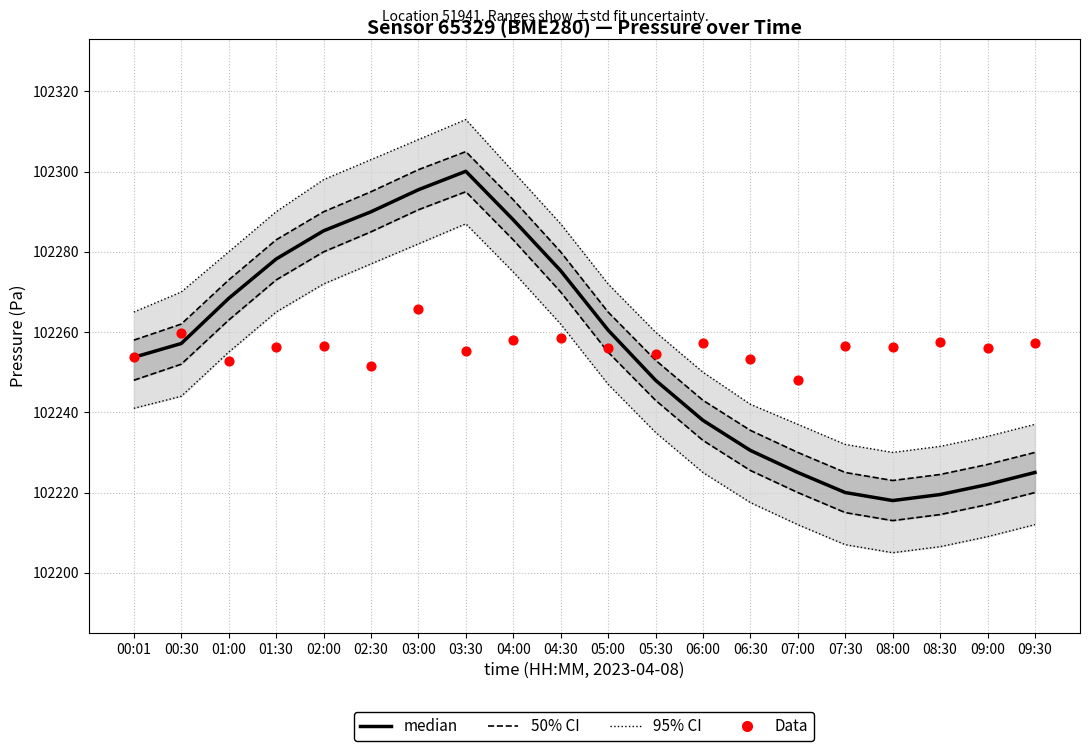

Is the value of median at 09:00 greater than the value of Data at 02:30?

No